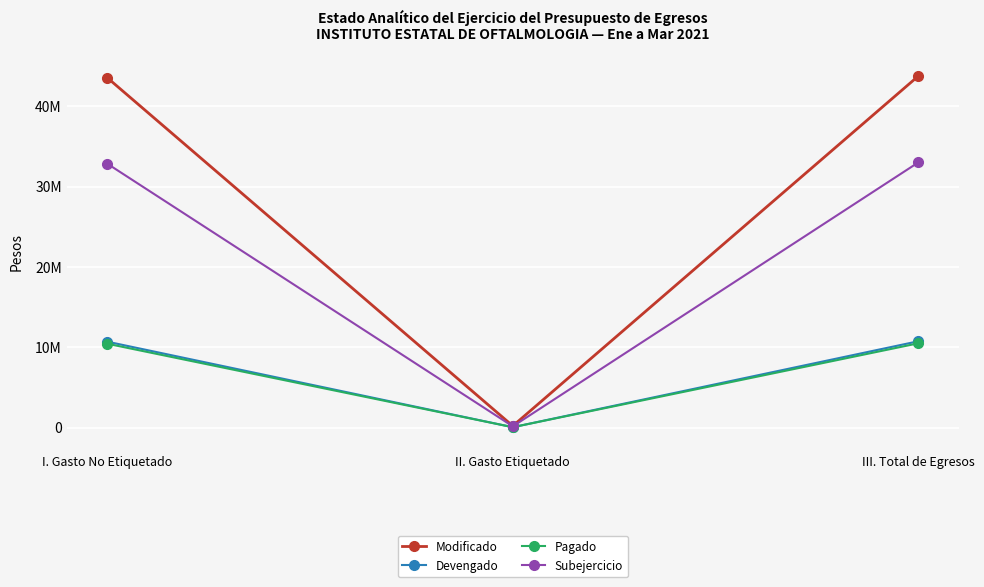

Which series has the largest total across all categories?

Modificado